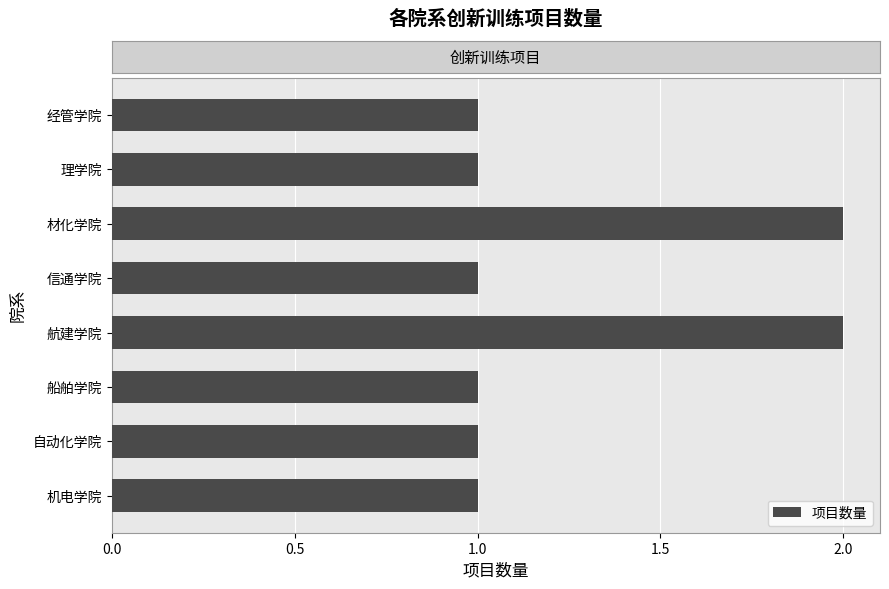

Reading bottom to top, list all the values displayed in this chart.

机电学院=1	自动化学院=1	船舶学院=1	航建学院=2	信通学院=1	材化学院=2	理学院=1	经管学院=1